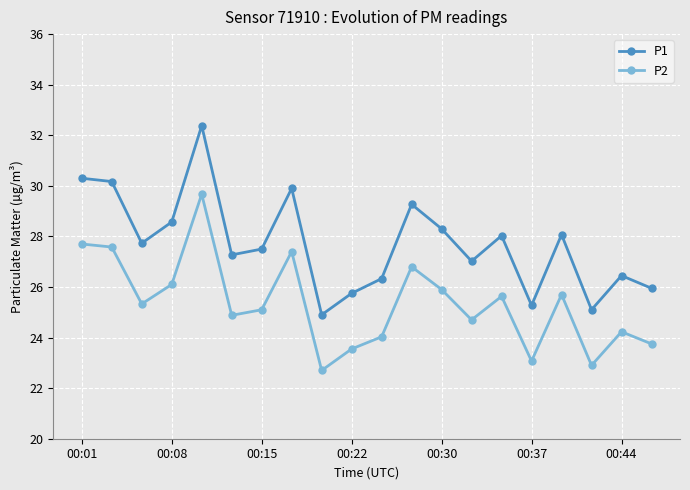

What is the value of the P1 point at the 7th from the left?

27.5